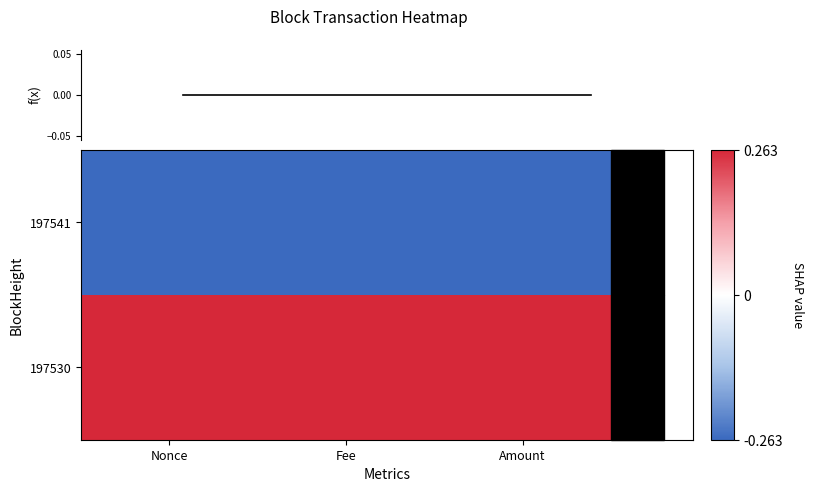

Where is f(x) nearest to the value 0?

Nonce